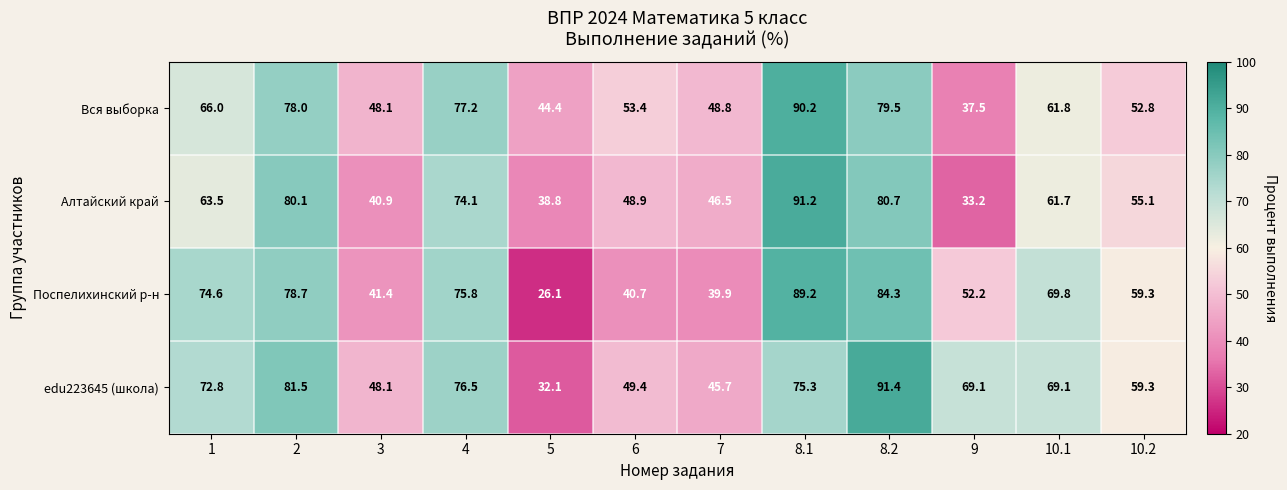

Is the value of Поспелихинский р-н at 4 greater than the value of edu223645 (школа) at 10.2?

Yes